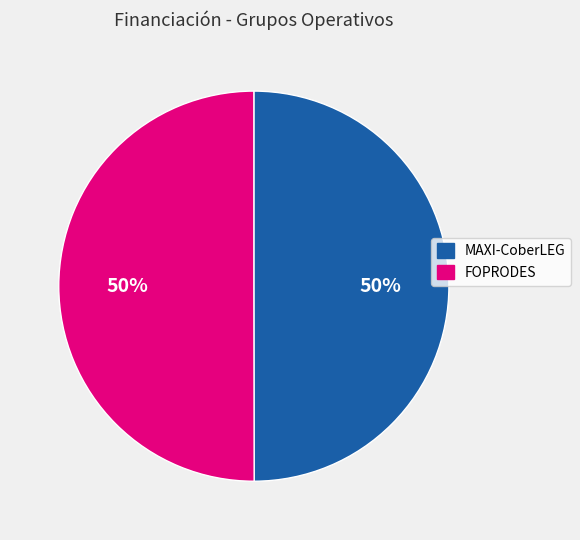

Is the sum of FOPRODES and MAXI-CoberLEG greater than half?

Yes